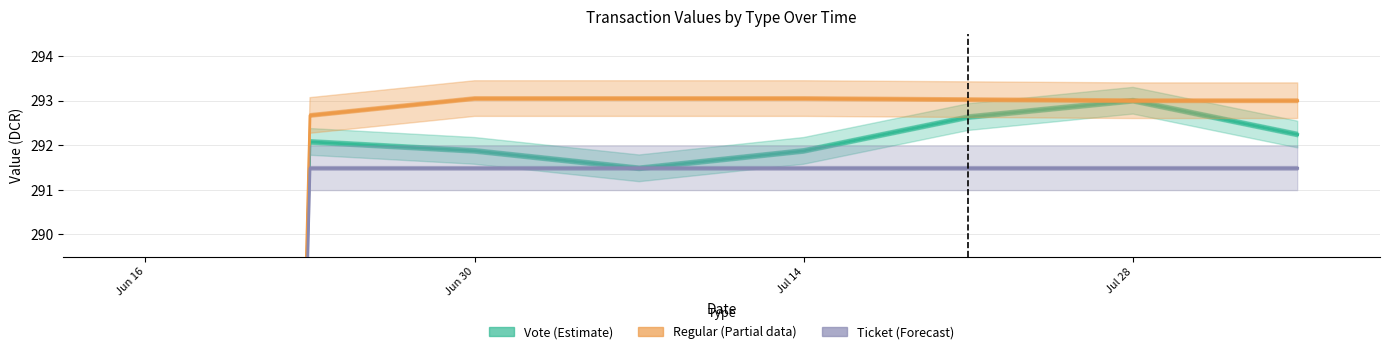

Does the chart contain stacked bars?

No